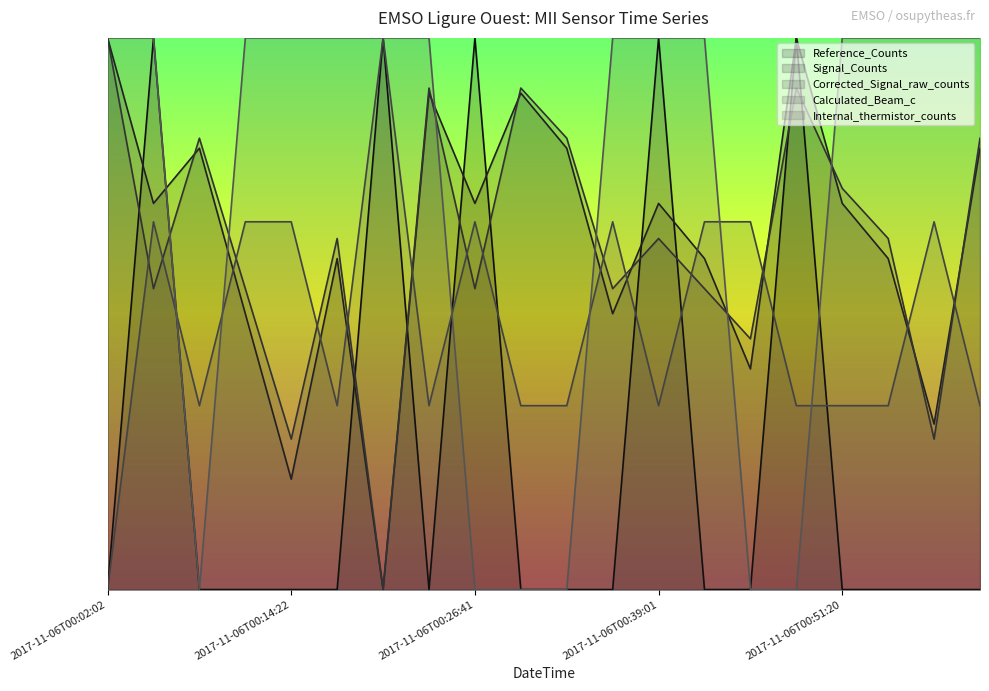

Which series has the widest spread of values?

Reference_Counts